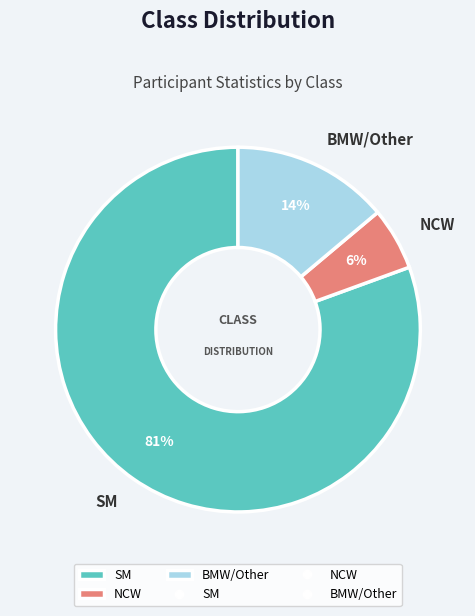

Rank the categories by value from highest to lowest.

SM, BMW/Other, NCW